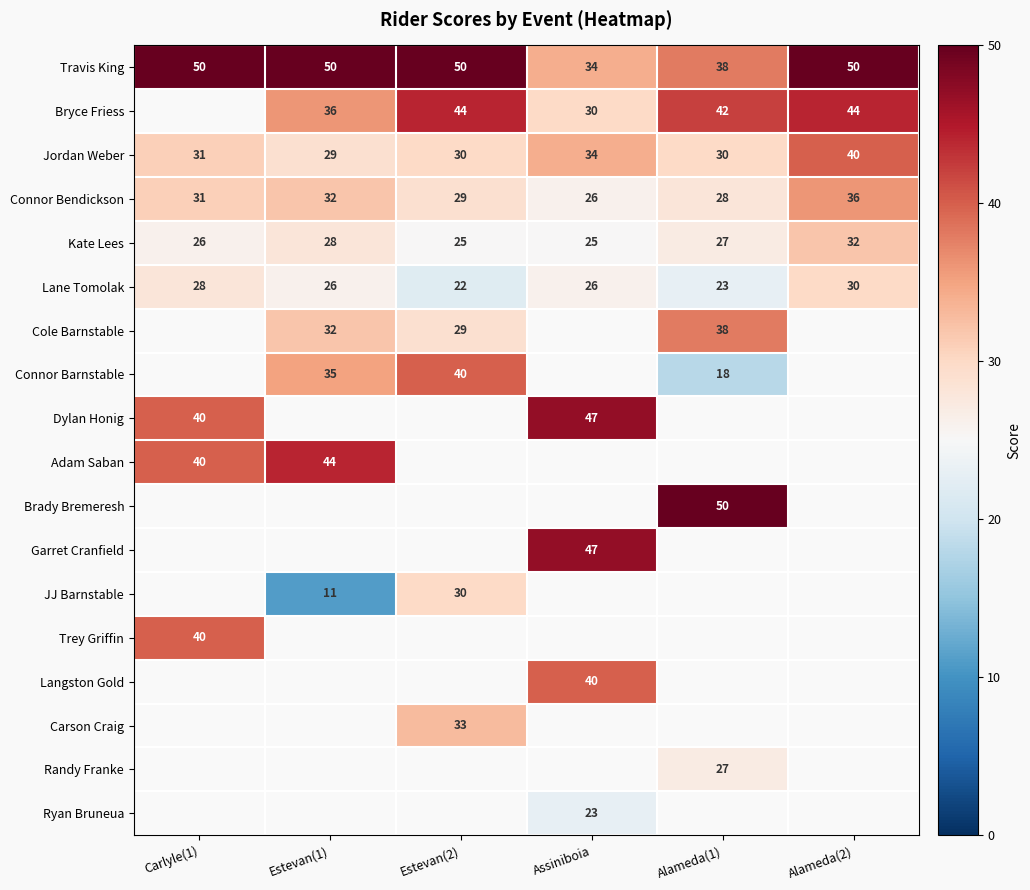

What is the sum of all Lane Tomolak values?

155